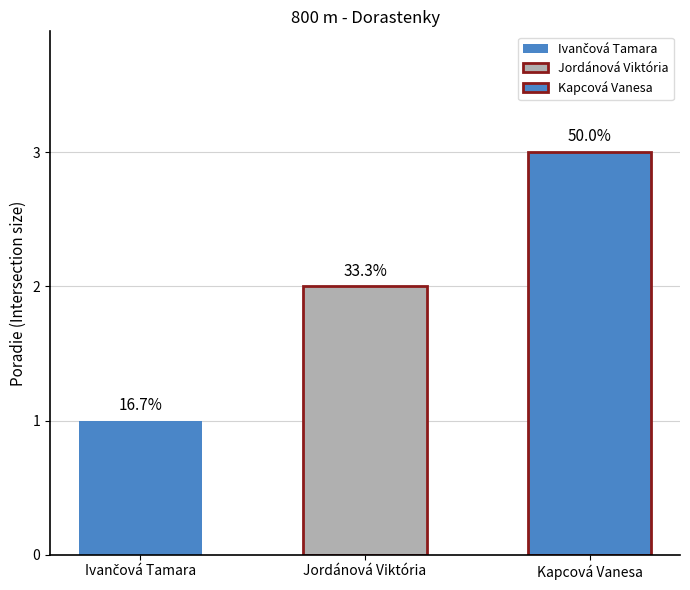

True or false: the data shows 1 at Jordánová Viktória.

False